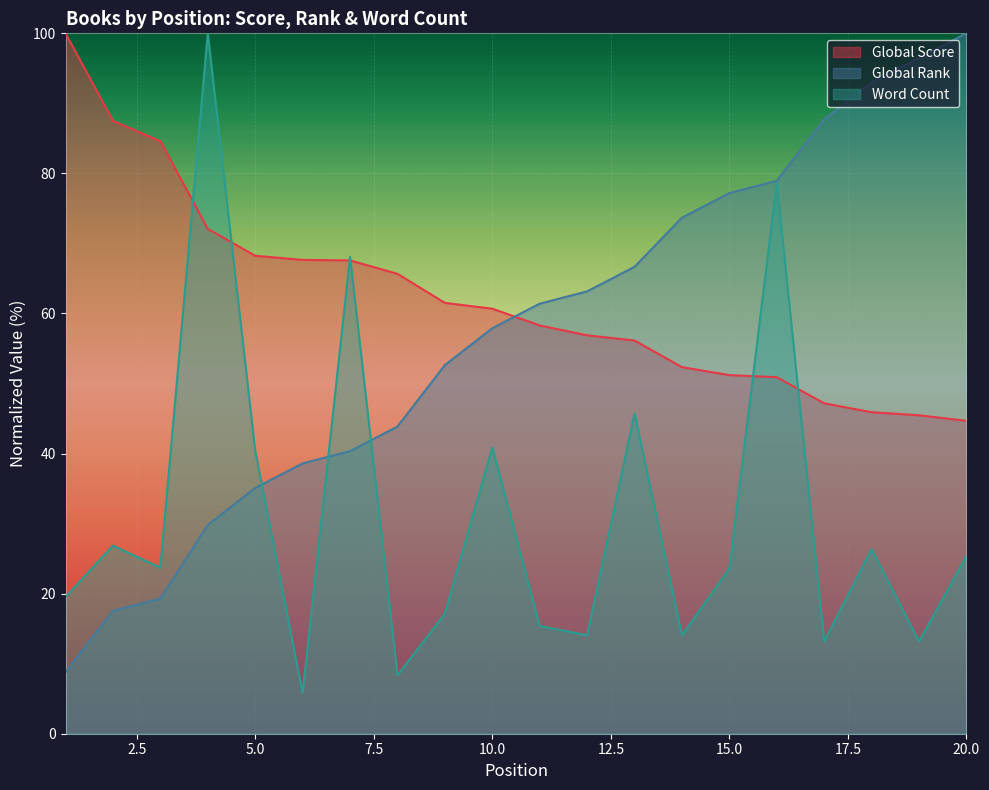

What is the difference between the maximum and minimum values in the Word Count series?

94.2